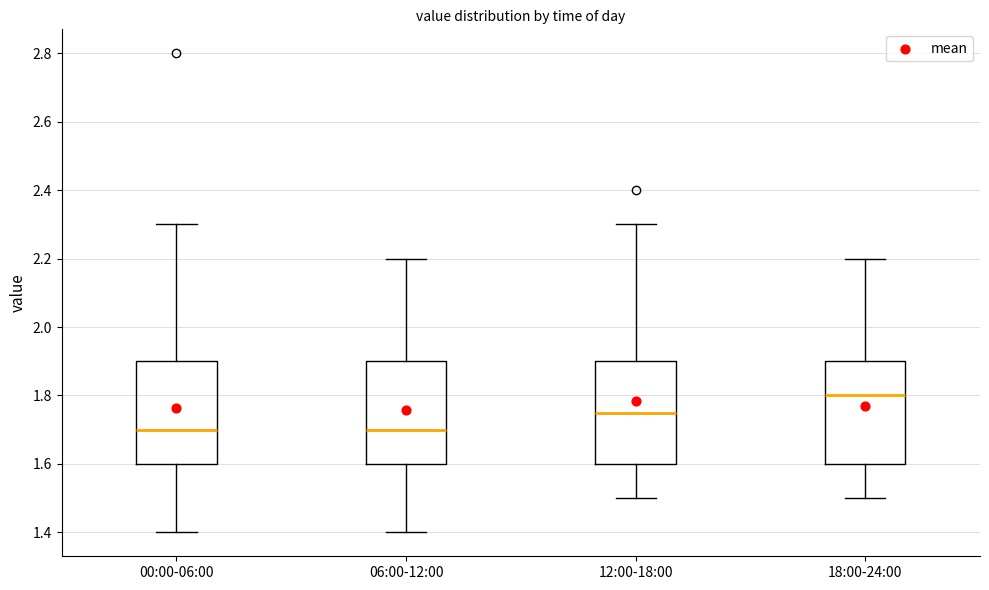

Reading left to right, transcribe this box plot: for each box, give where its median line is, the range the box spans, and where its two whiskers end, as read against the y-axis. The values are not printed on the chart, so give them approximately, as read against the axis.

00:00-06:00: median 1.70, box 1.60 to 1.90, whiskers 1.40 to 2.30
06:00-12:00: median 1.70, box 1.60 to 1.90, whiskers 1.40 to 2.20
12:00-18:00: median 1.76, box 1.60 to 1.90, whiskers 1.50 to 2.30
18:00-24:00: median 1.80, box 1.60 to 1.90, whiskers 1.50 to 2.20